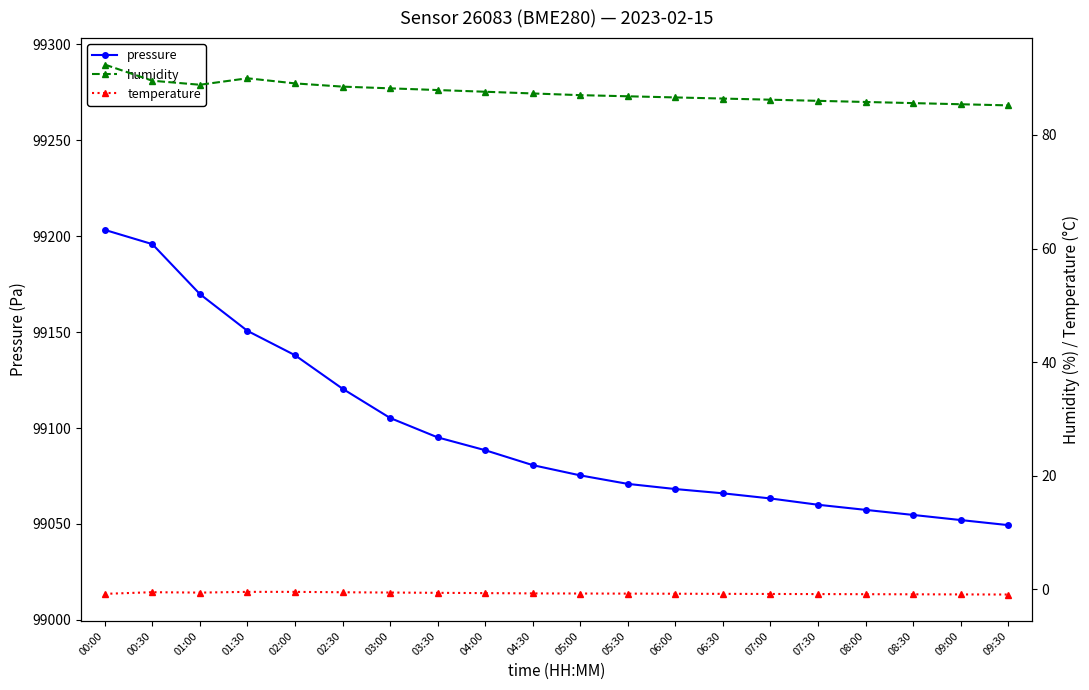

How many lines are shown in the chart?

3